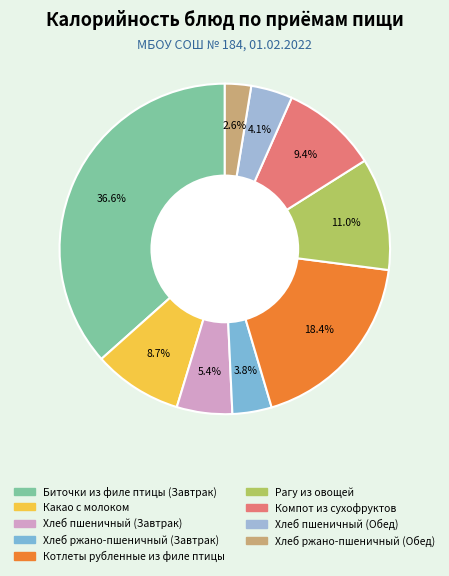

Is the sum of Хлеб ржано-пшеничный (Завтрак) and Хлеб пшеничный (Обед) greater than half?

No